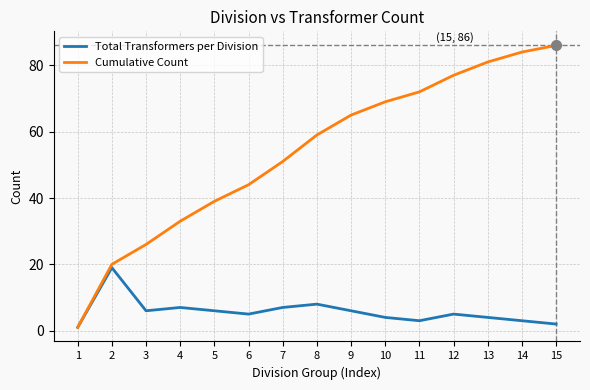

Does the chart have visible grid lines?

Yes